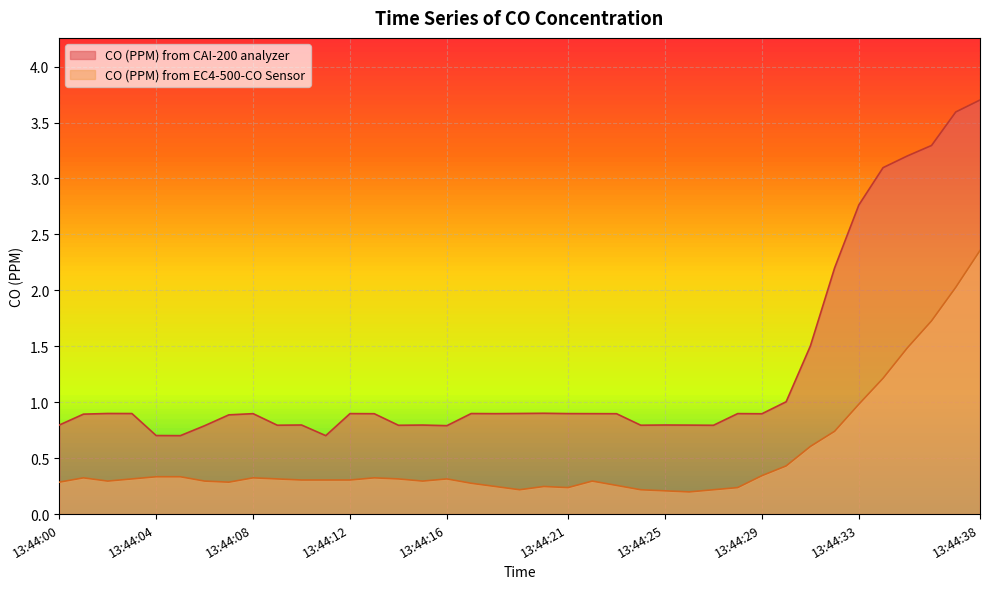

How many lines are shown in the chart?

2